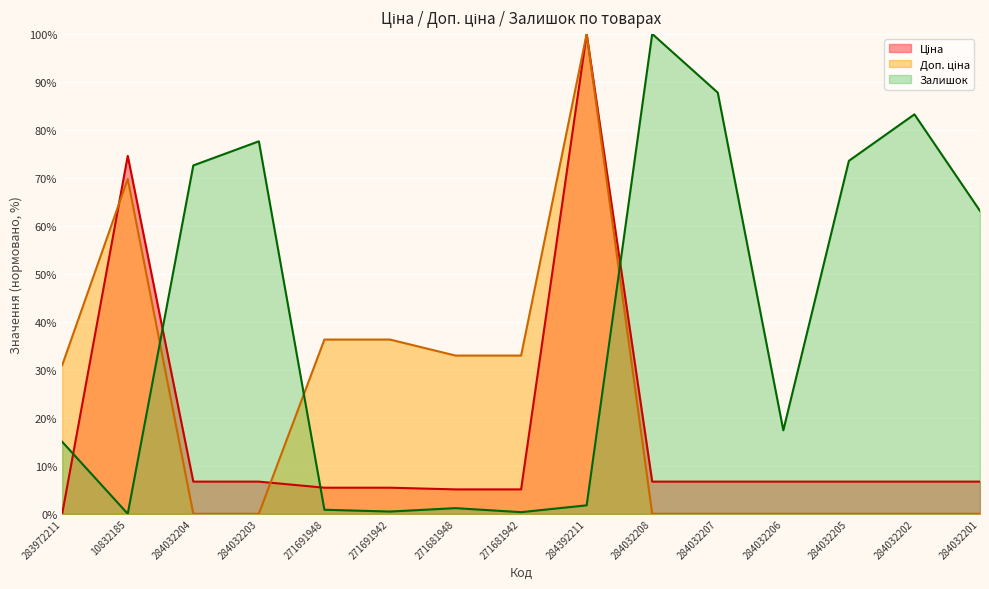

What is the spread (max minus min) of values at 271681948?

31.8